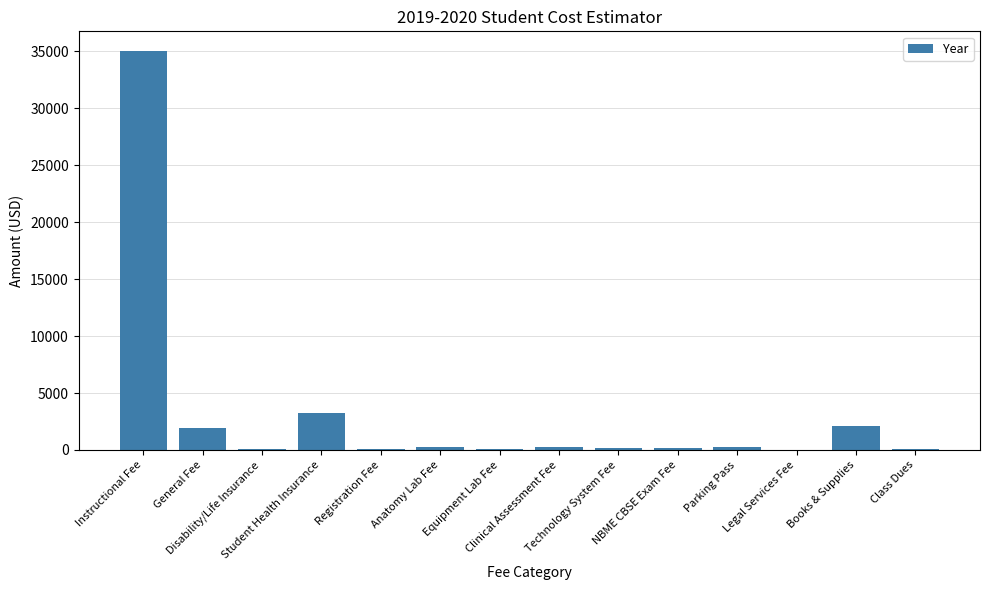

What is the greatest value displayed?

35016.0